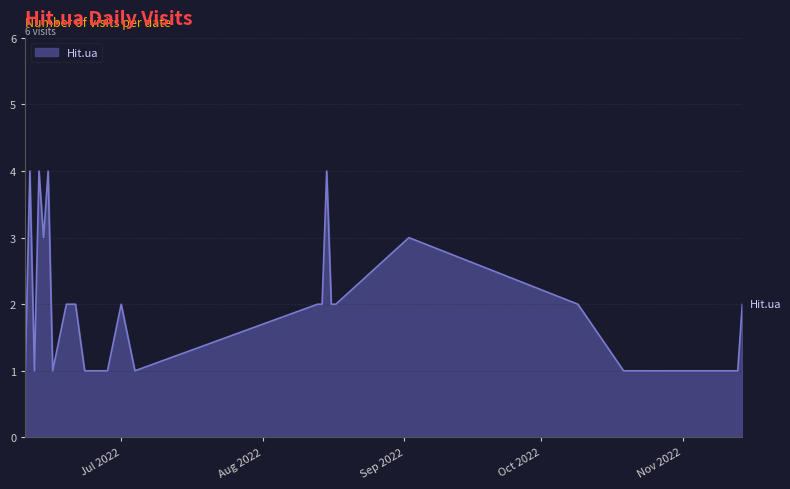

What is the difference between the maximum and minimum values?

3